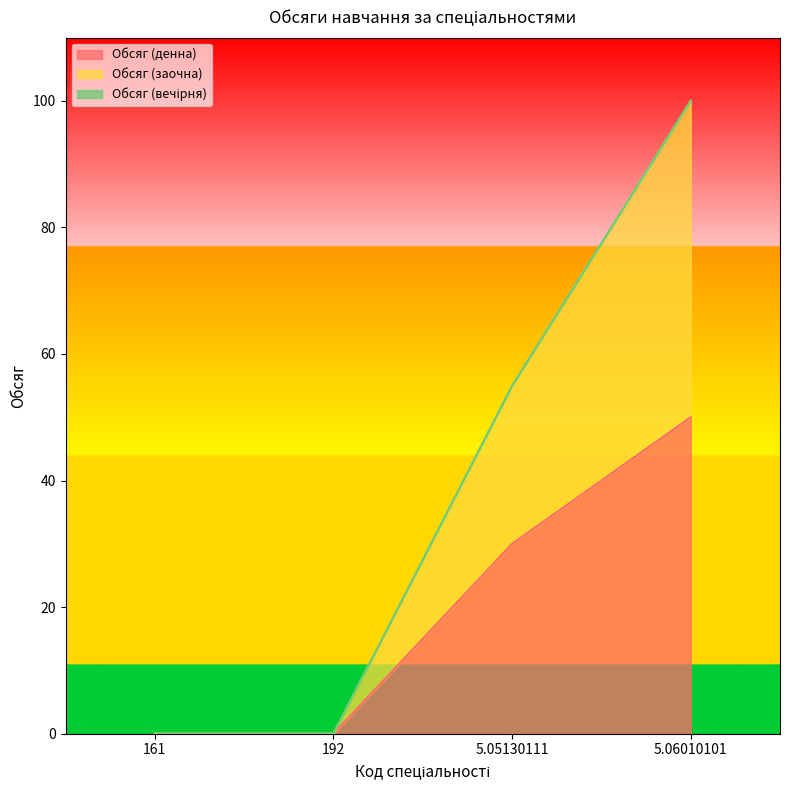

What is the average value of the Обсяг (денна) series?

20